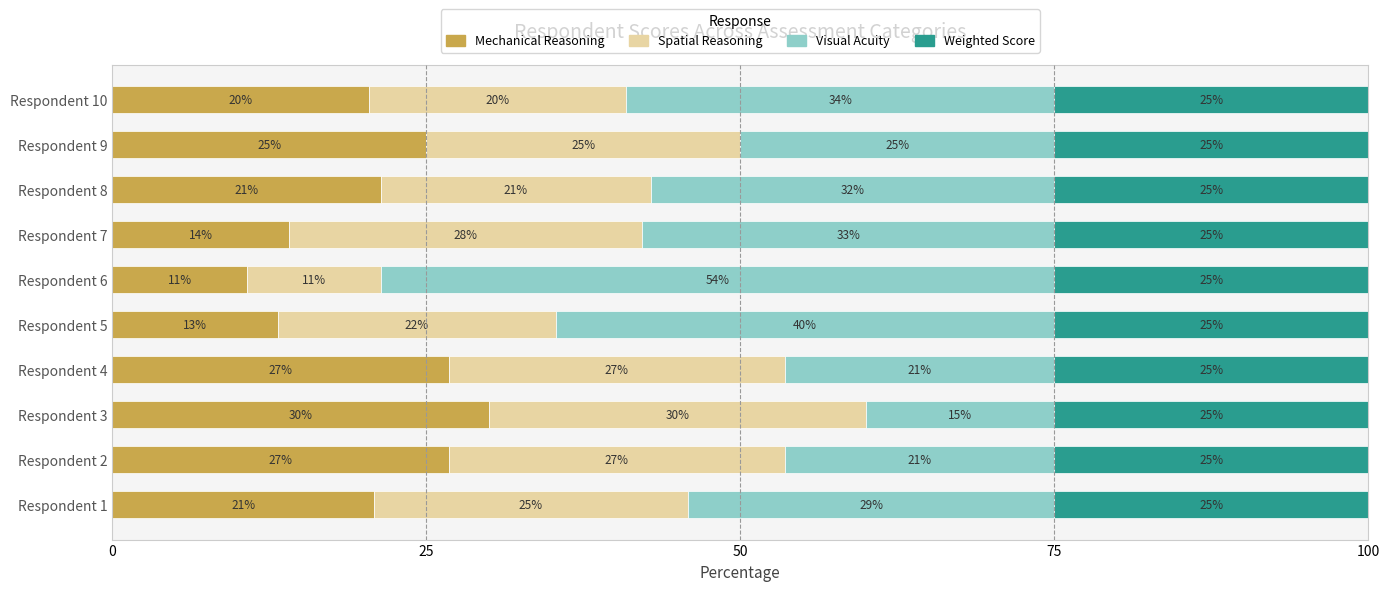

What is the total value across all series at Respondent 9?

100.0